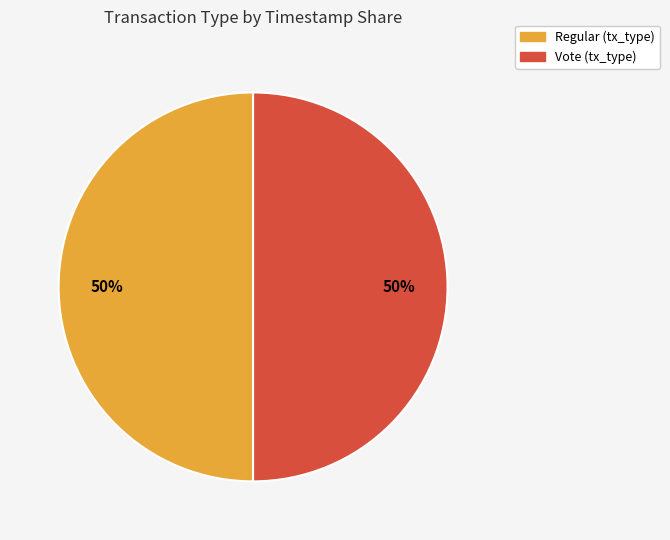

What is the ratio of the value at Vote to the value at Regular?

1.0